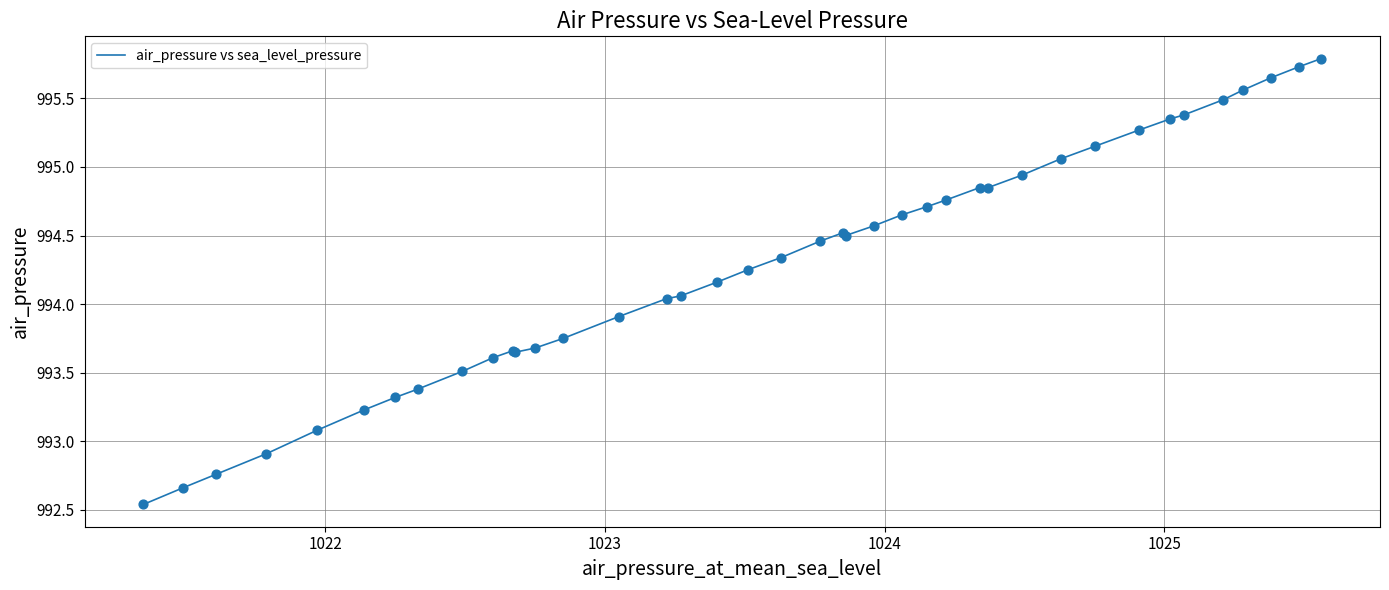

What is the greatest value displayed?

995.8